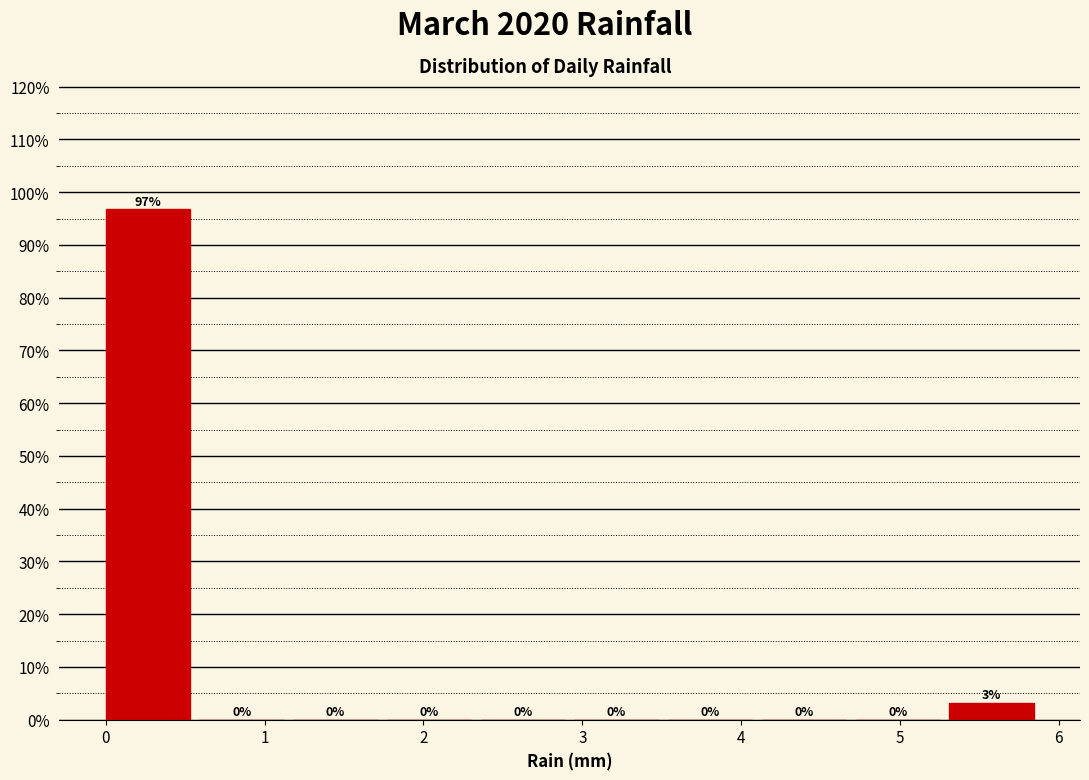

Over which range of the x-axis is the bar tallest?

0.00 to 0.59